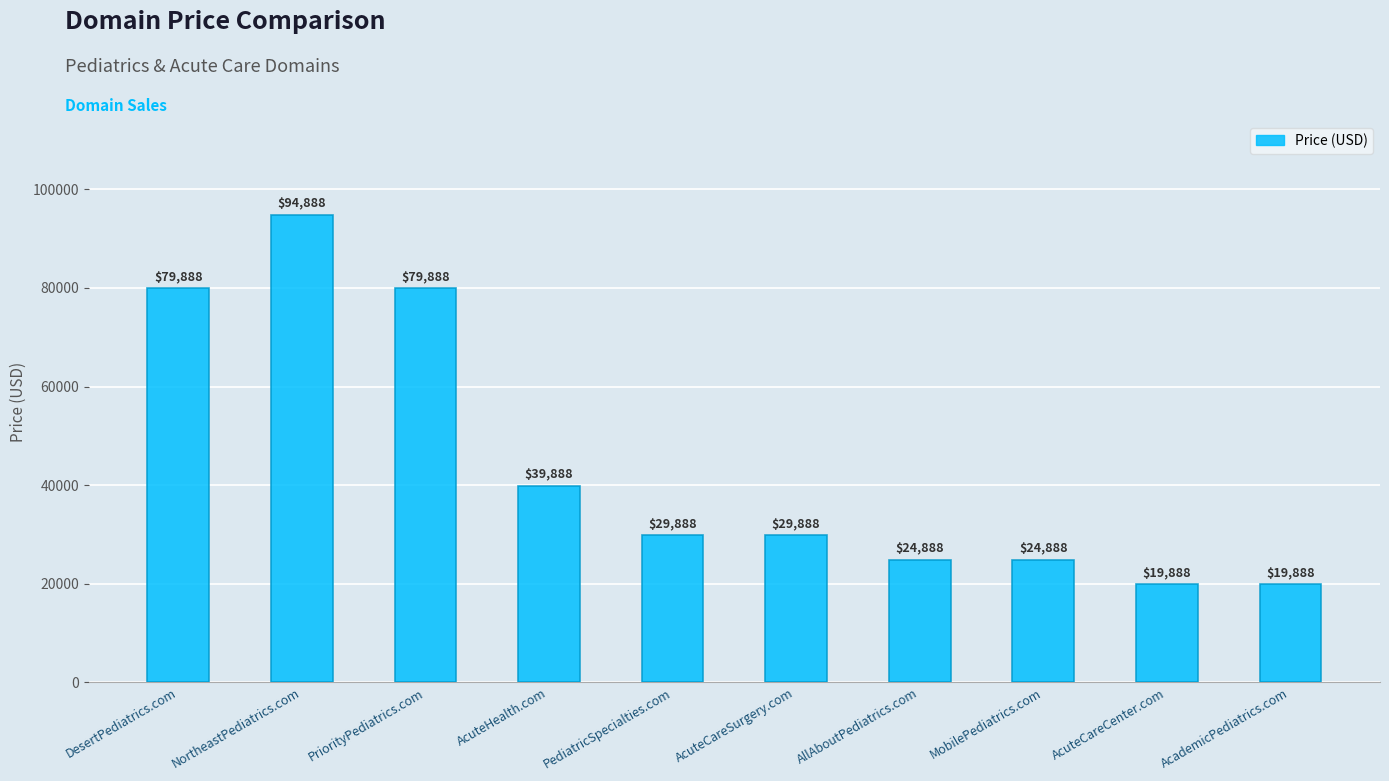

What is the label of the 7th bar from the right?

AcuteHealth.com